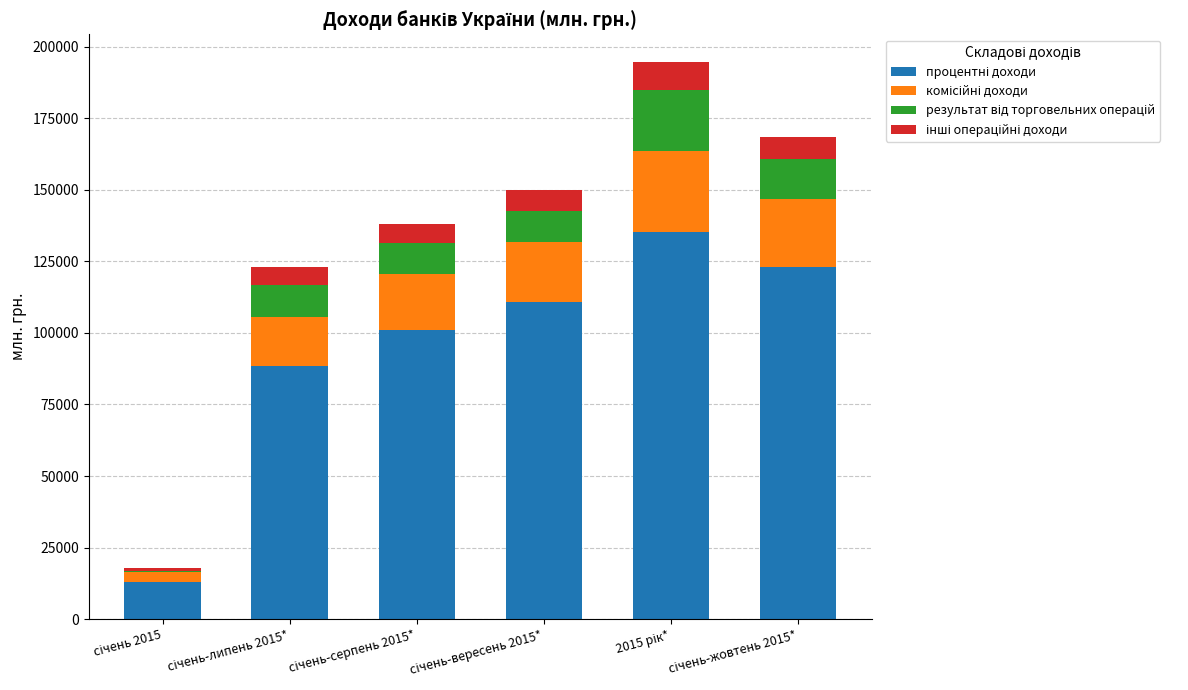

Are the bars grouped side by side (vs. stacked)?

No